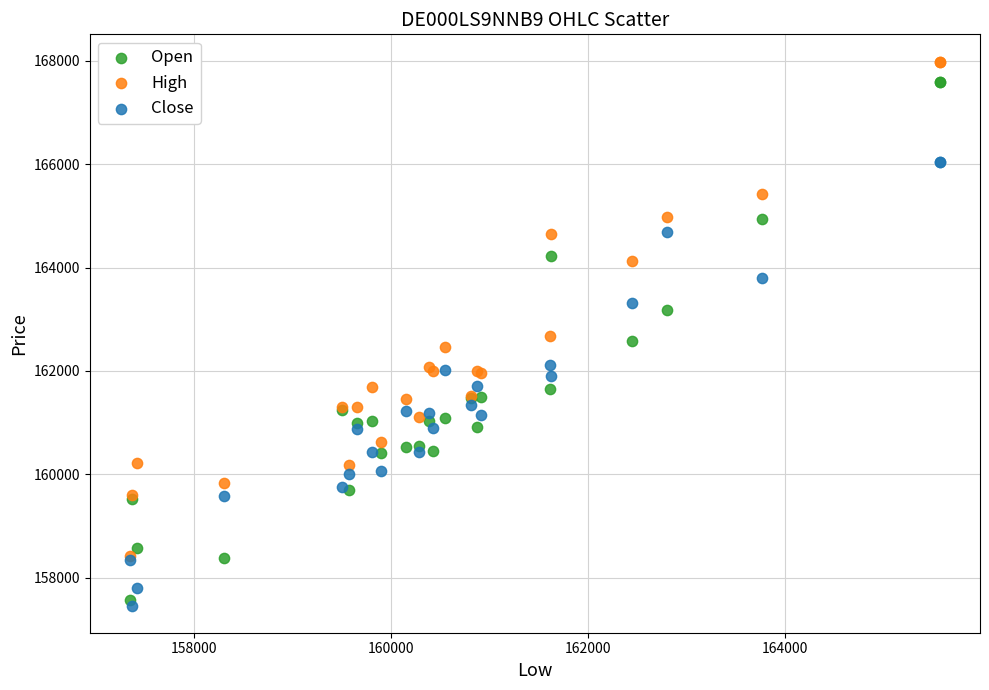

Which series reaches the maximum Y coordinate?

High